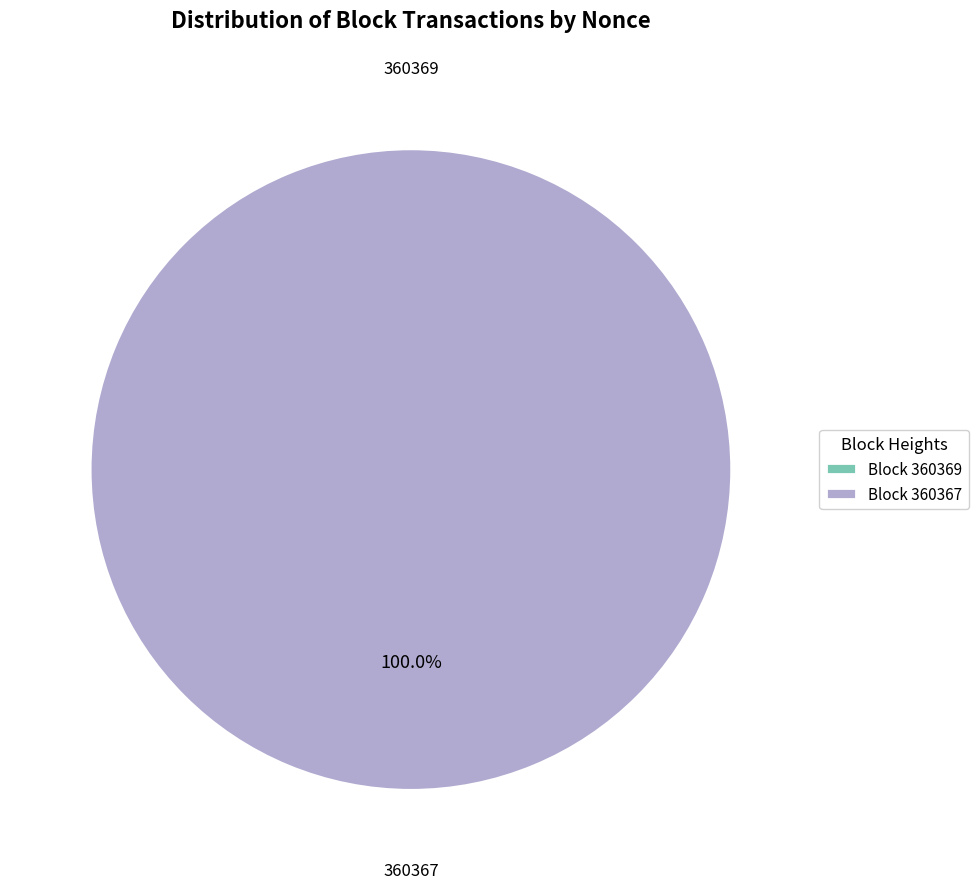

Does 360369 represent more than half of the total?

No